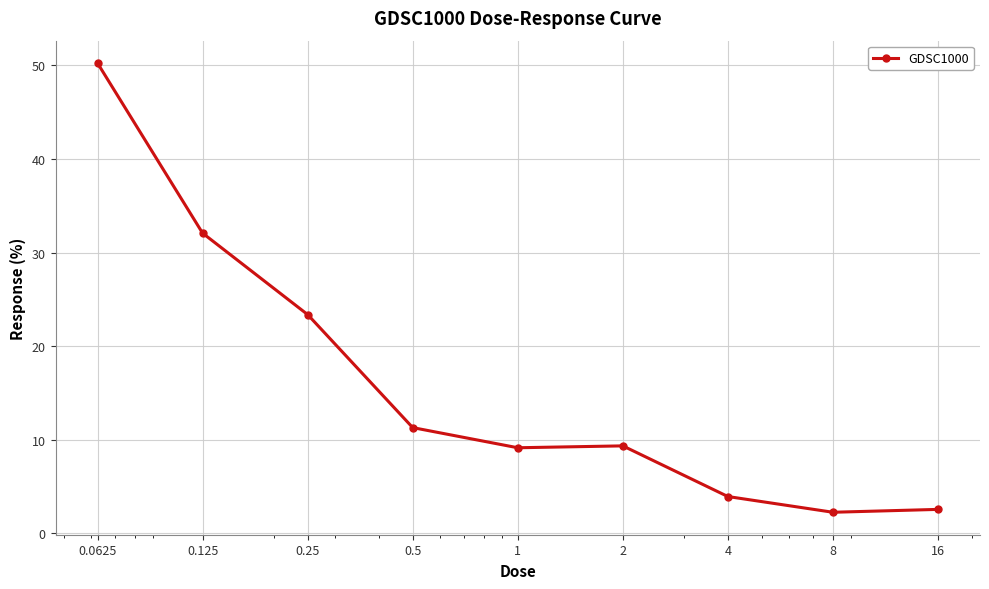

What is the average value?

16.0